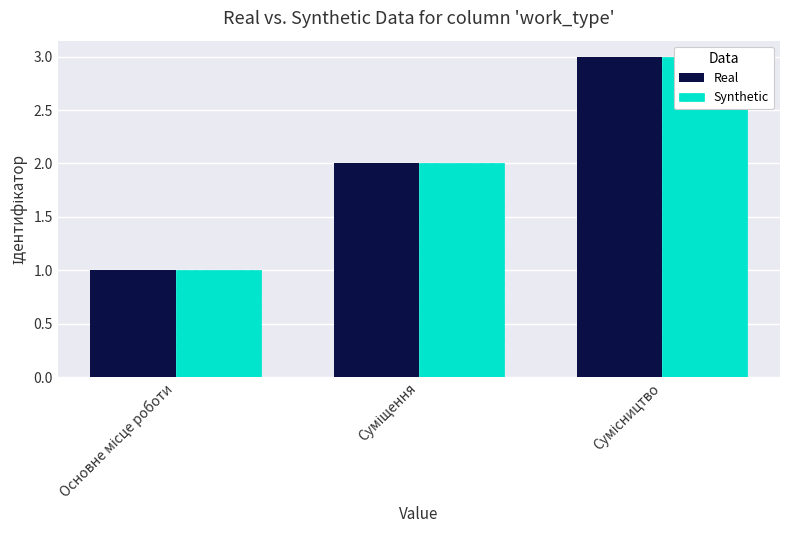

What is the difference between the maximum and minimum values in the Real series?

2